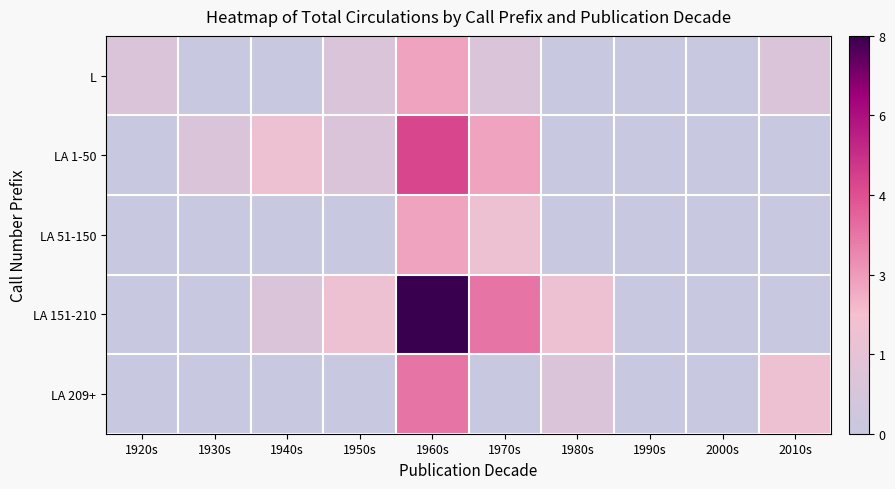

What is the total value across all series at 1940s?

3